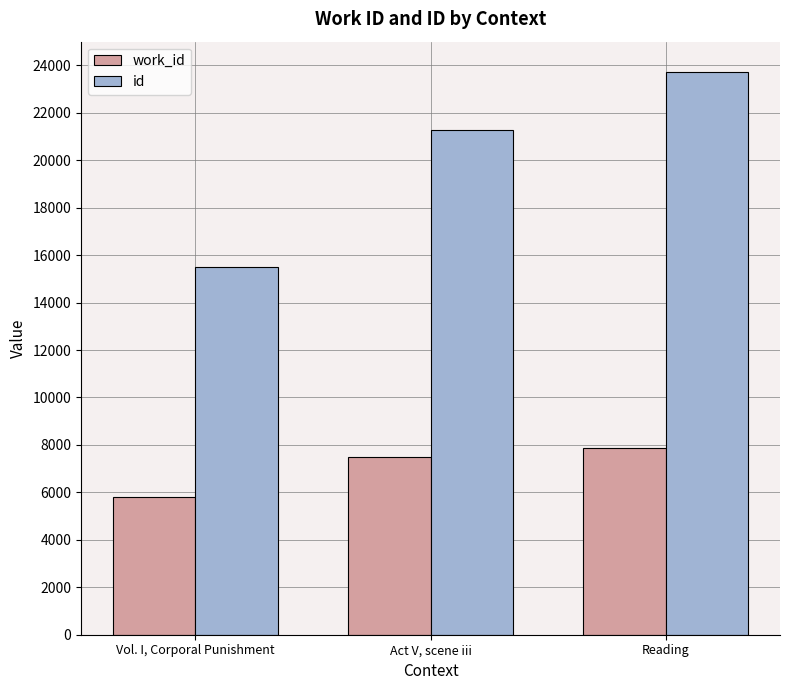

What is the label of the 3rd bar from the left?

Reading